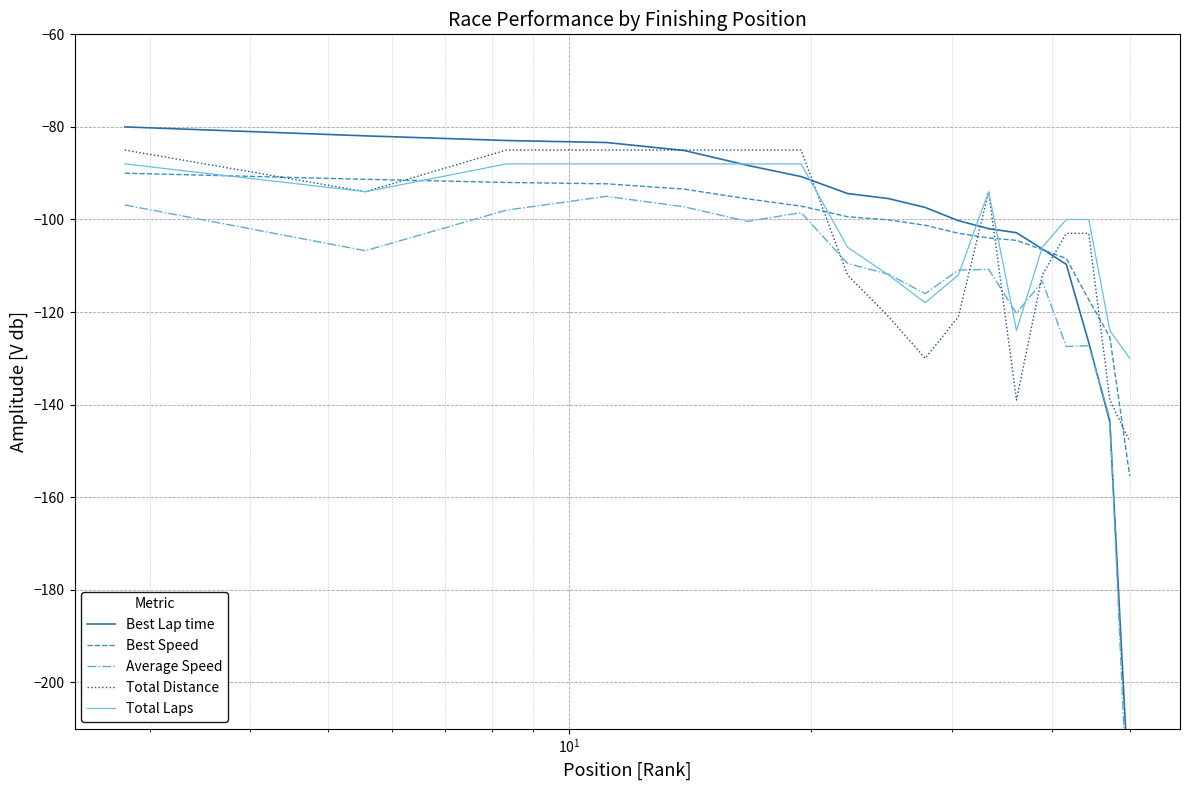

What is the minimum value for Total Distance?

-148.0